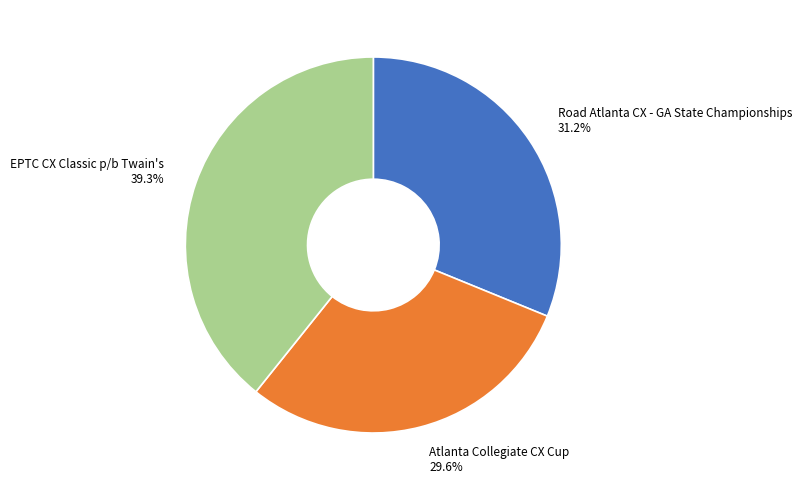

What is the smallest slice in the pie chart?

Atlanta Collegiate CX Cup